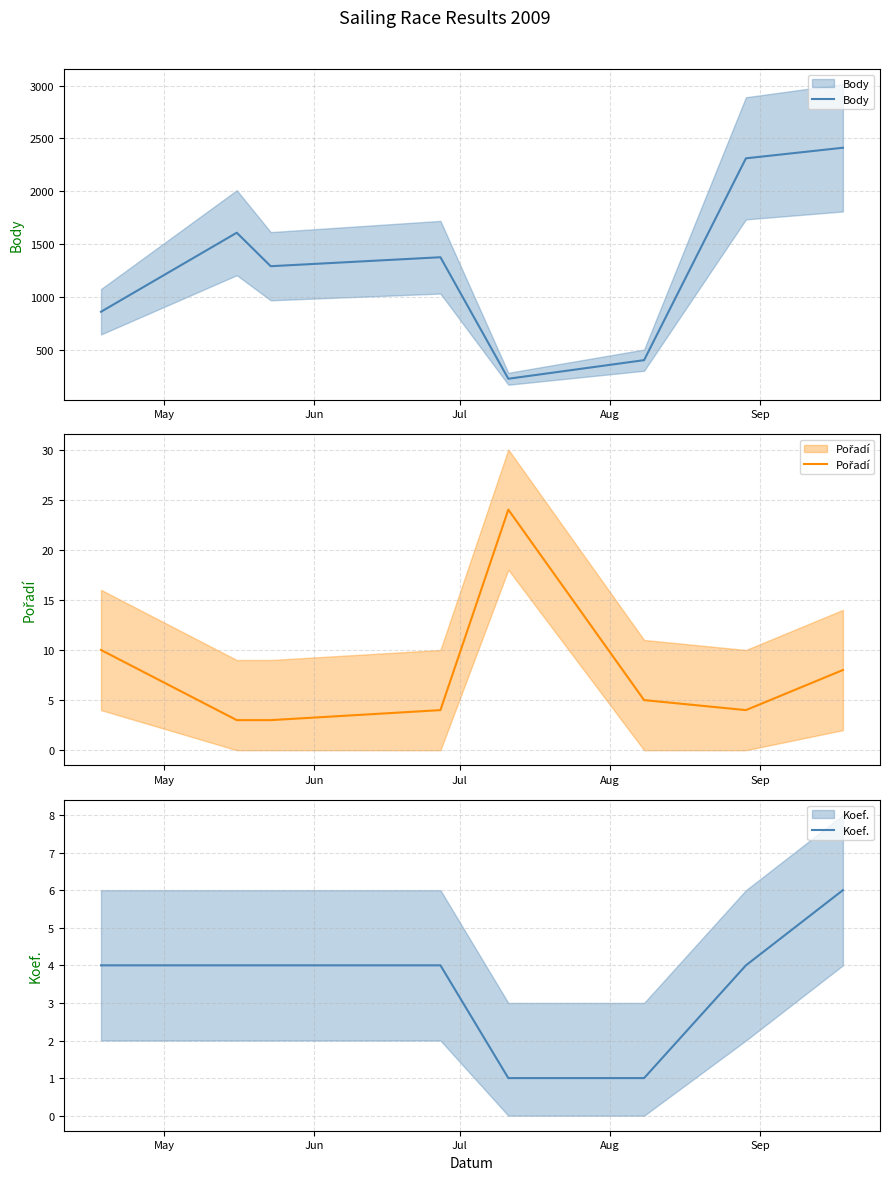

What is the greatest value displayed?

2412